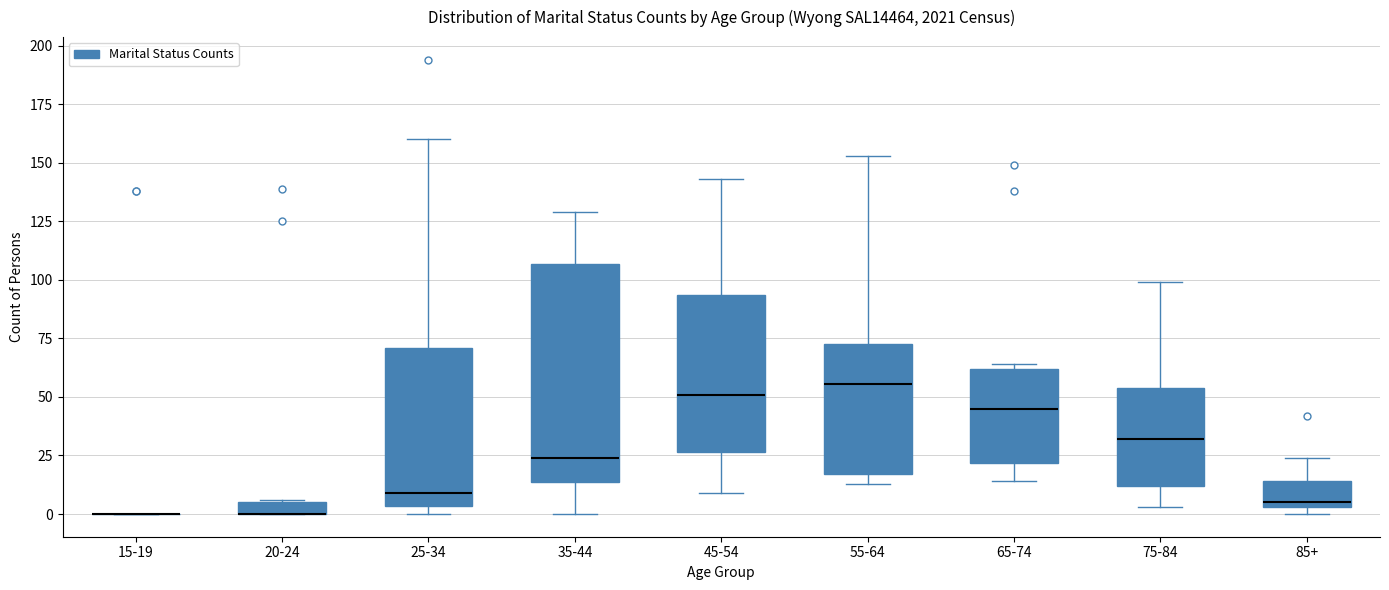

Where does the median line of the box for 65-74 sit on the y-axis? The values are not printed on the chart, so give them approximately, as read against the axis.

45